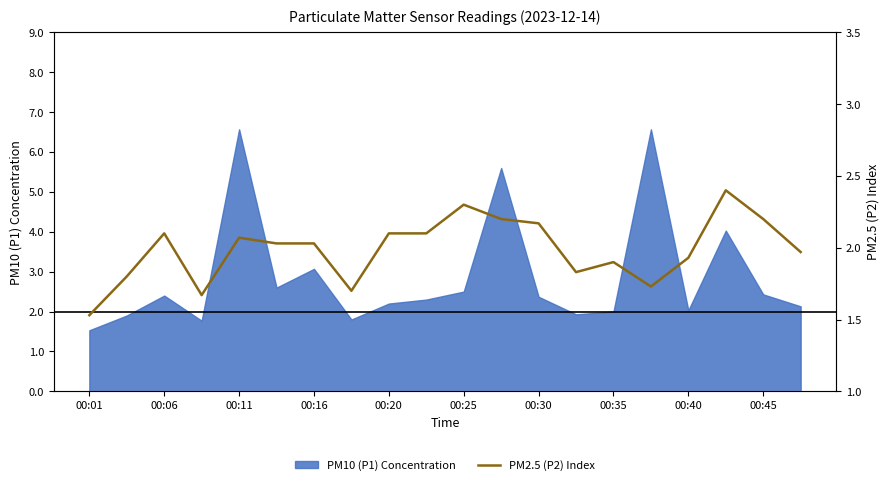

What is the change in value from 00:11 to 00:25?

+0.2